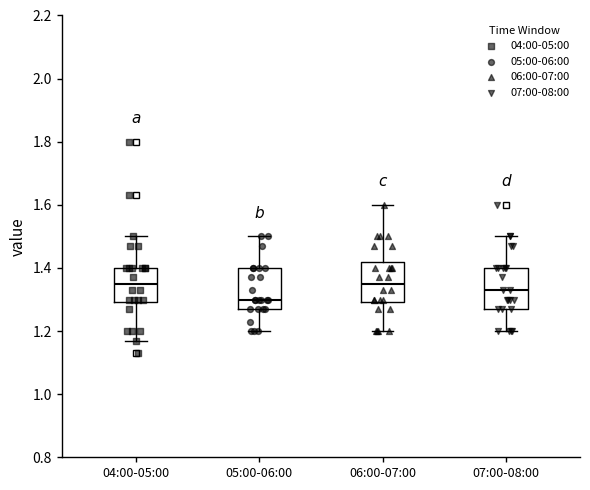

Reading left to right, read every box against the y-axis: the position of its median line, the range the box covers, and the ends of its whiskers. The values are not printed on the chart, so give them approximately, as read against the axis.

04:00-05:00: median 1.36, box 1.30 to 1.40, whiskers 1.18 to 1.50
05:00-06:00: median 1.30, box 1.28 to 1.40, whiskers 1.20 to 1.50
06:00-07:00: median 1.36, box 1.30 to 1.42, whiskers 1.20 to 1.60
07:00-08:00: median 1.34, box 1.28 to 1.40, whiskers 1.20 to 1.50